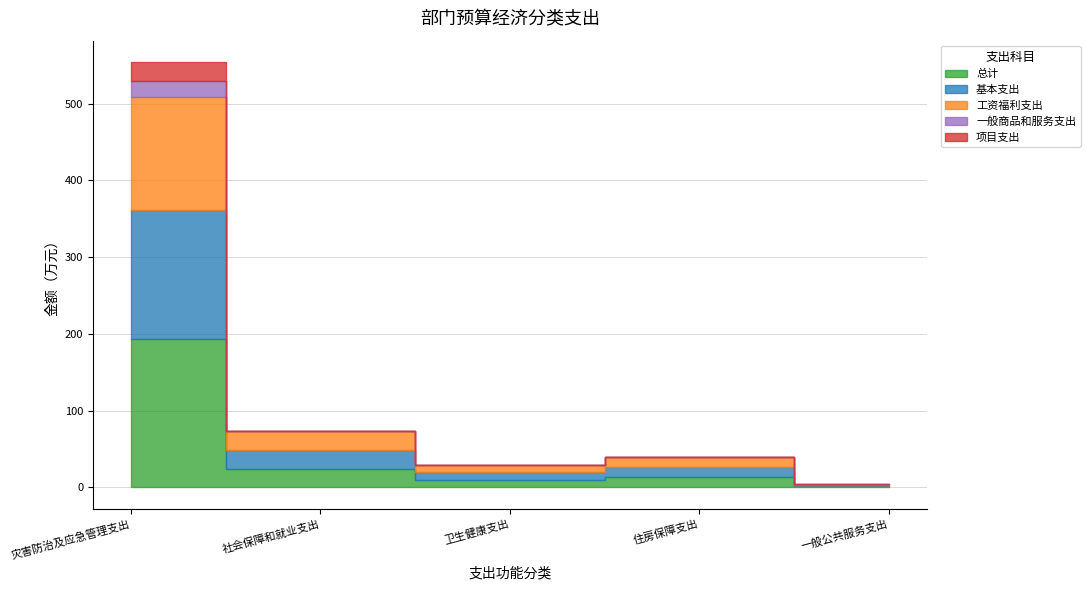

What is the difference between the maximum and second lowest values in the 总计 series?

183.4